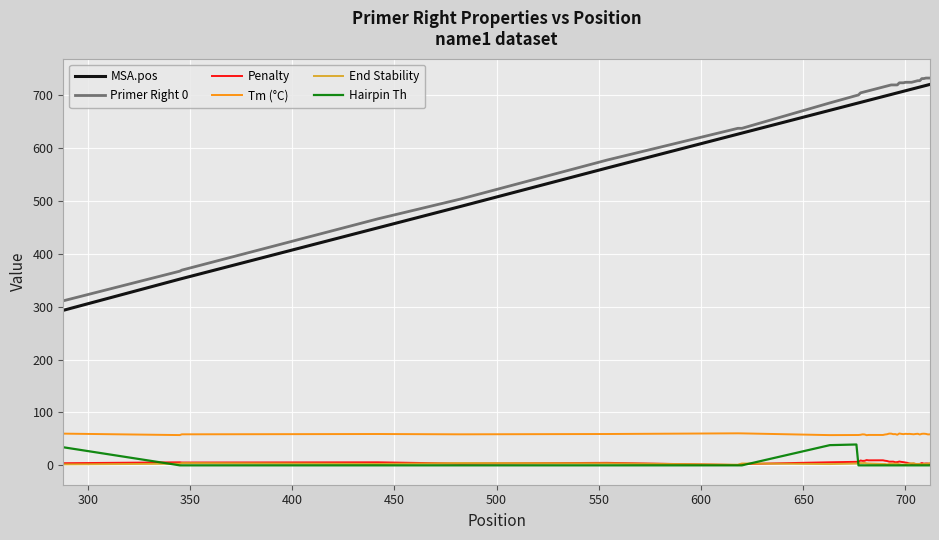

True or false: MSA.pos and Hairpin Th cross at least once.

False